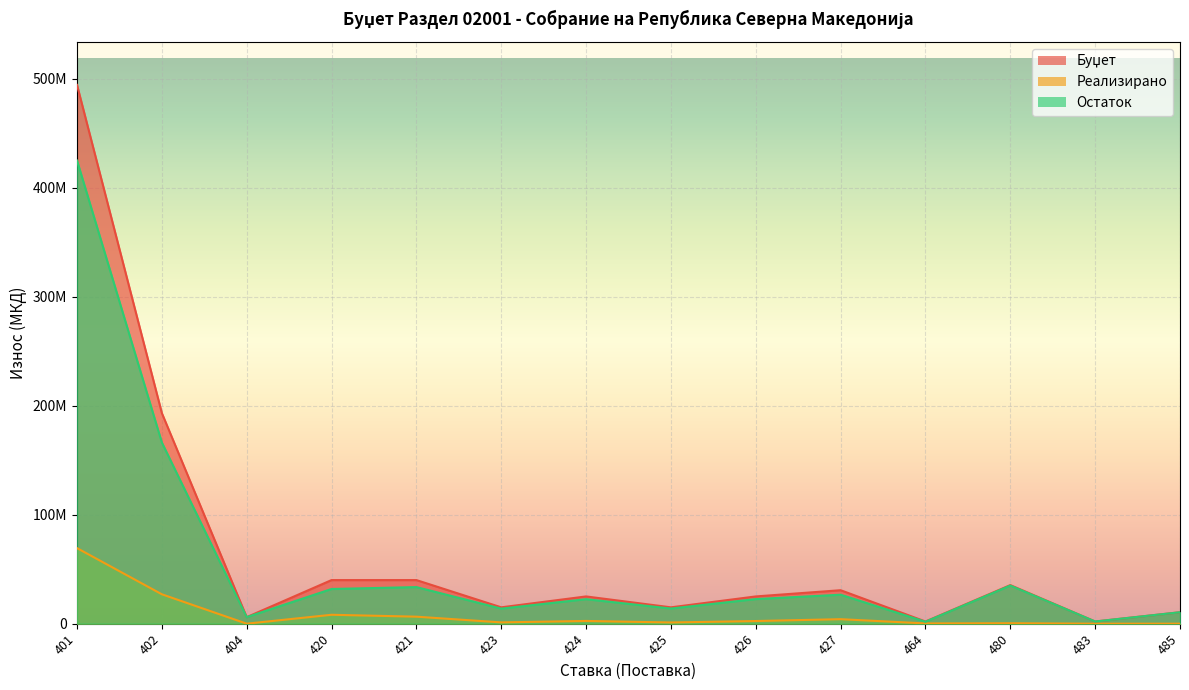

What is the value of the Остаток point at the 5th from the left?

33572434